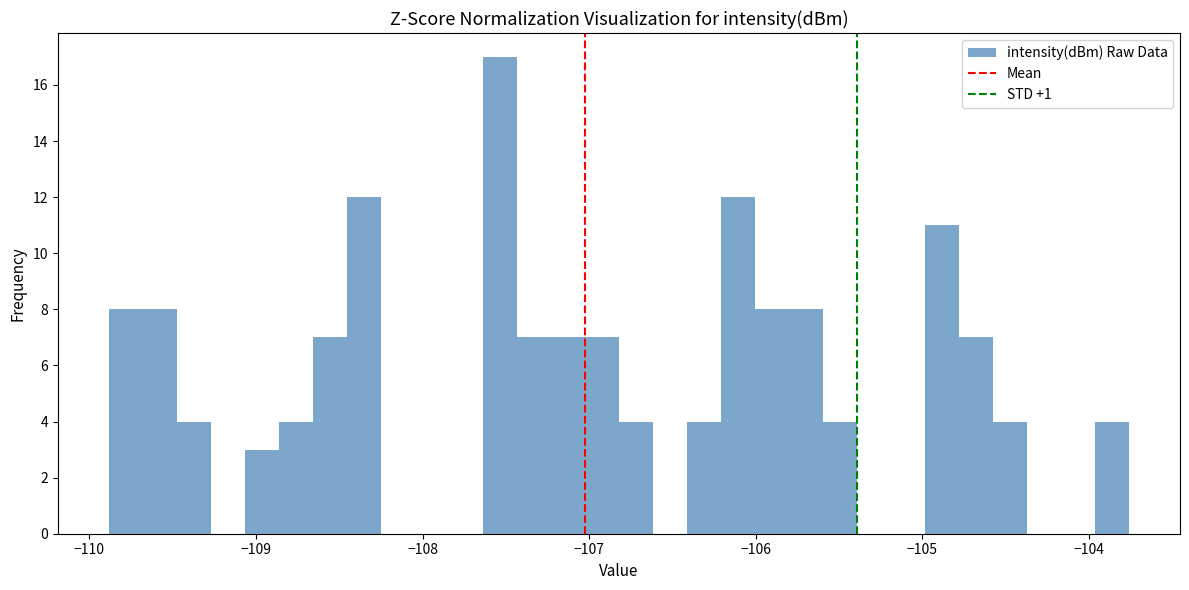

Around what value on the x-axis is the tallest bar? Give the approximate position of its centre, as read against the axis.

-107.5